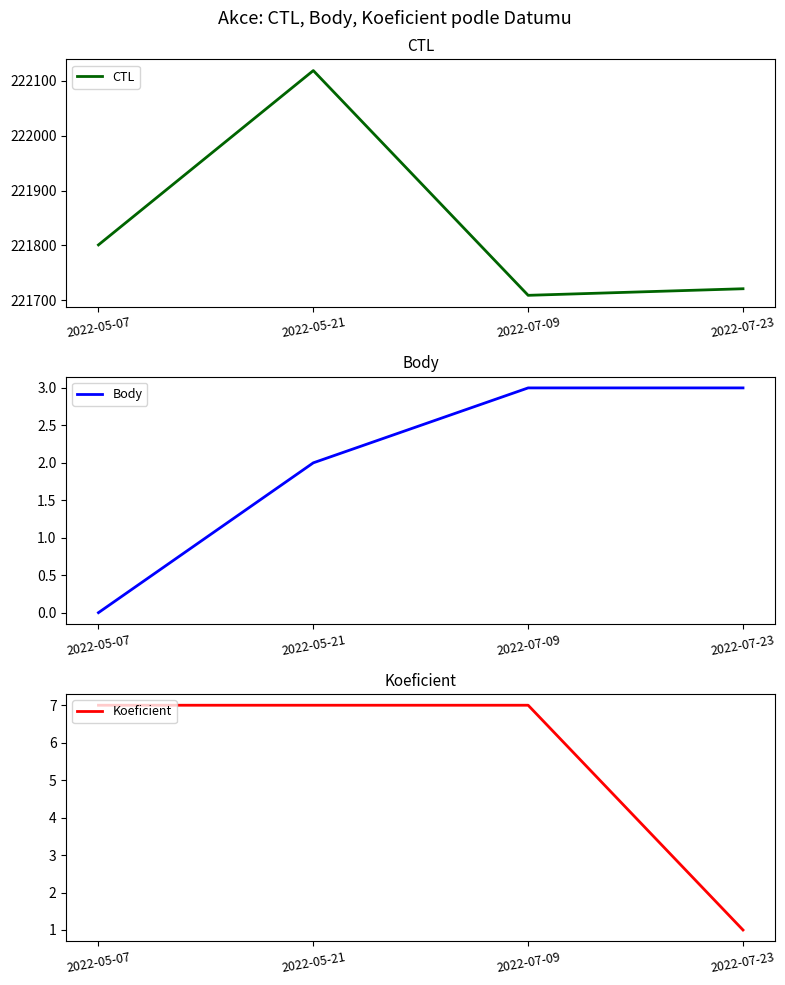

Reading left to right, list all the values displayed in this chart.

CTL: 221801	222119	221709	221721
Body: 0	2	3	3
Koeficient: 7	7	7	1